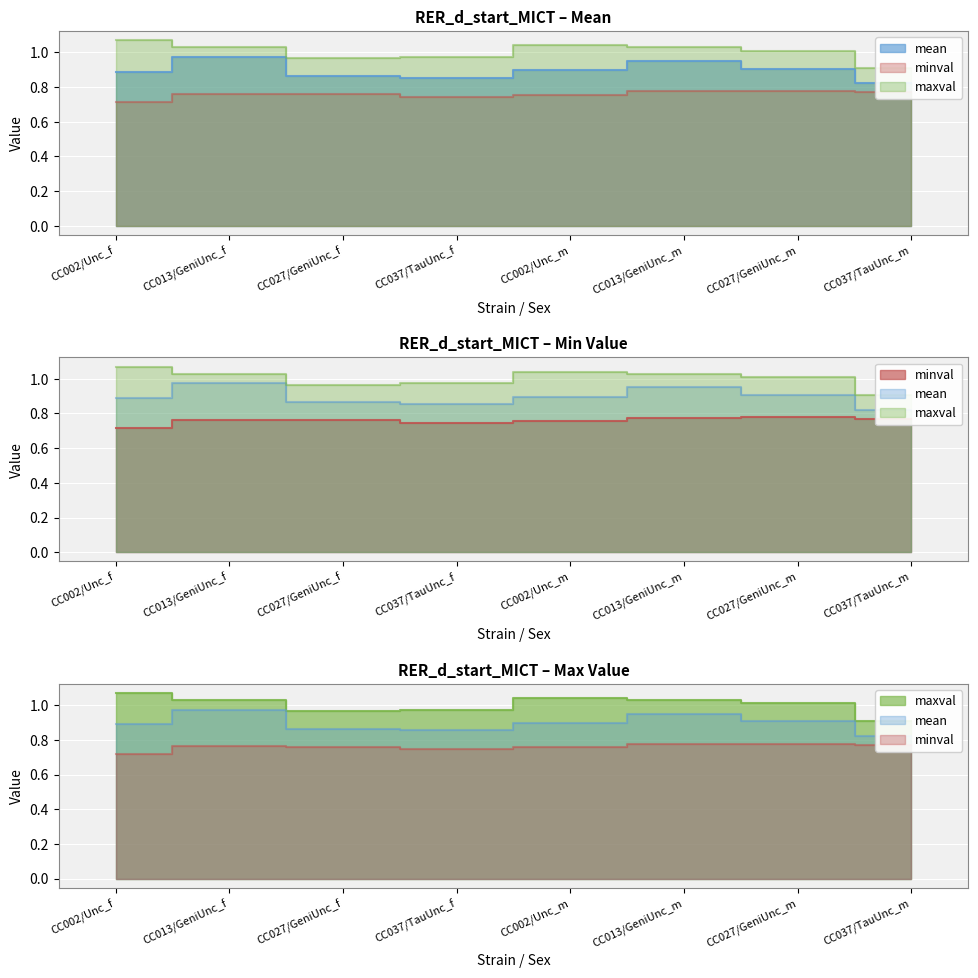

What is the spread (max minus min) of values at CC013/GeniUnc_f?

0.3